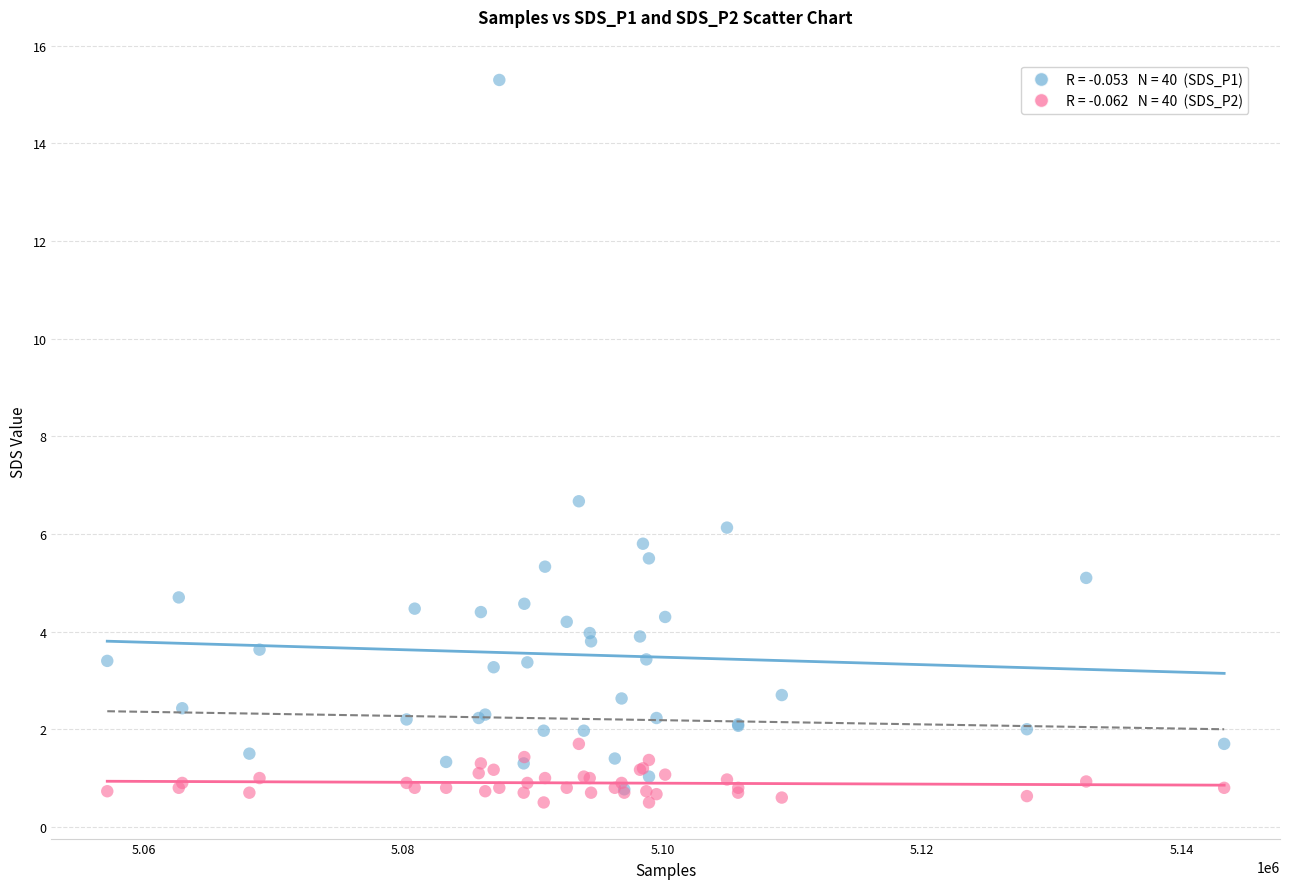

Across all series, what Y value is closest to 7?

6.7